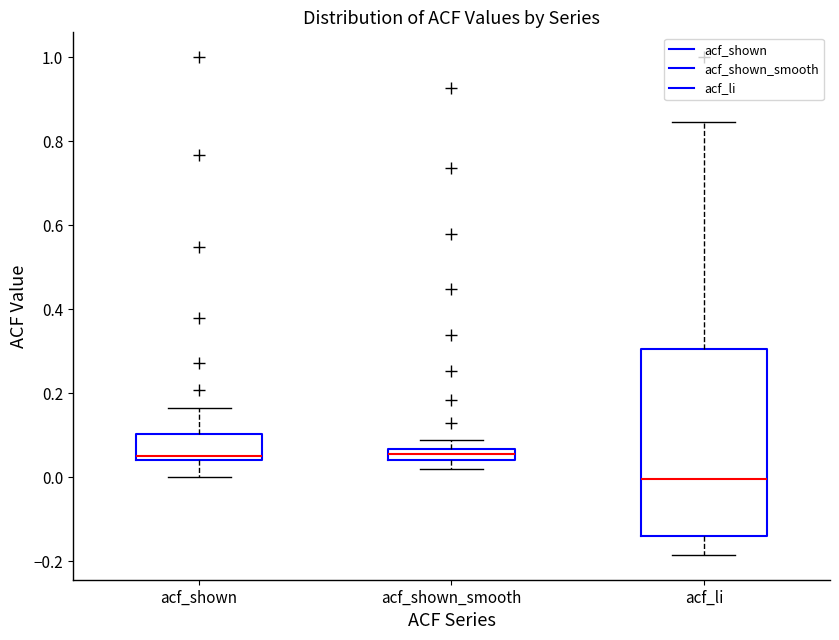

Where does the upper whisker of the box for acf_shown_smooth end on the y-axis? The values are not printed on the chart, so give them approximately, as read against the axis.

0.08